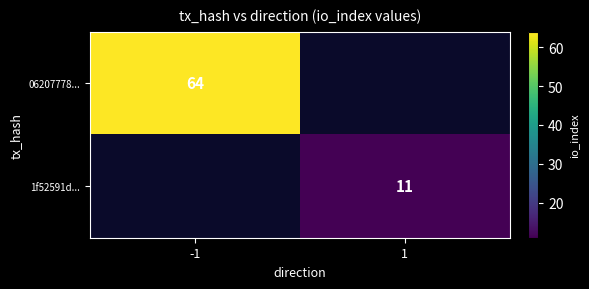

Which category has the highest value across all series?

-1